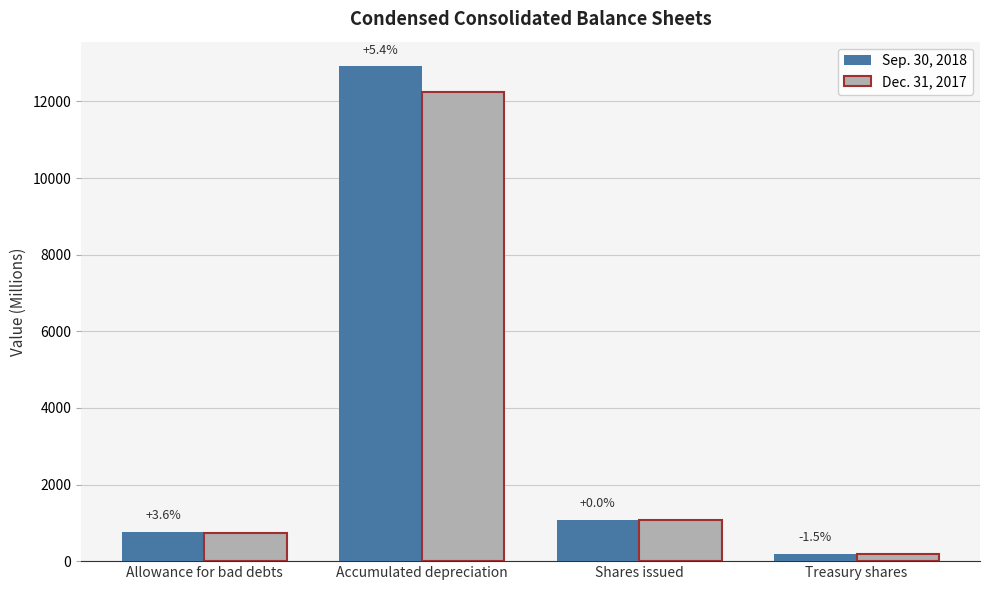

What is the greatest value displayed?

12913